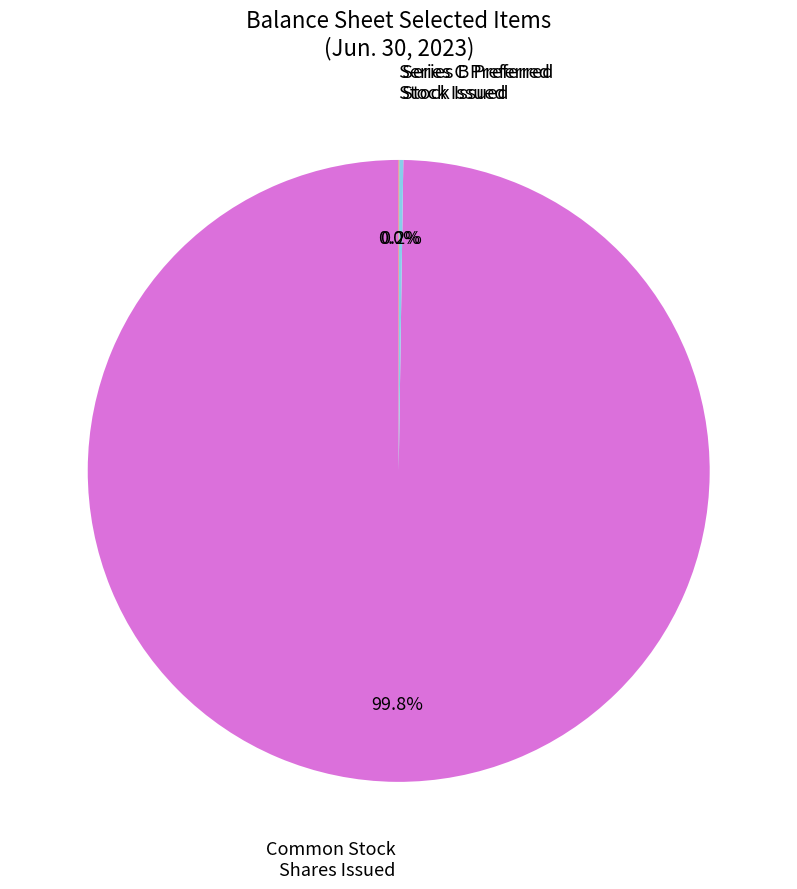

To the nearest percent, what is the average slice percentage?

33%